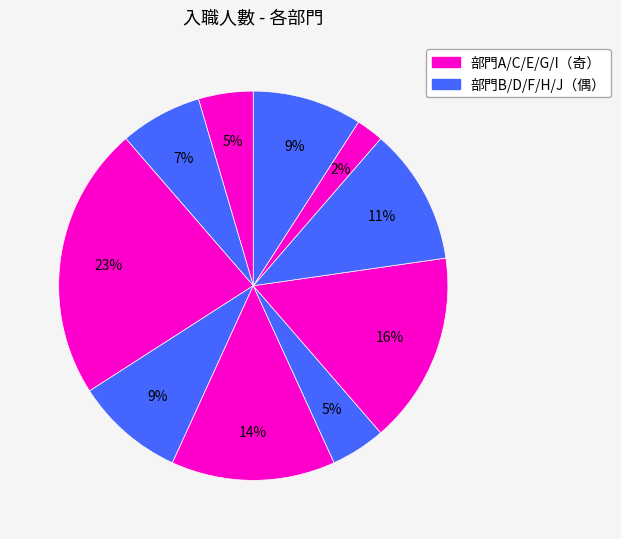

Count the number of slices in the pie.

10